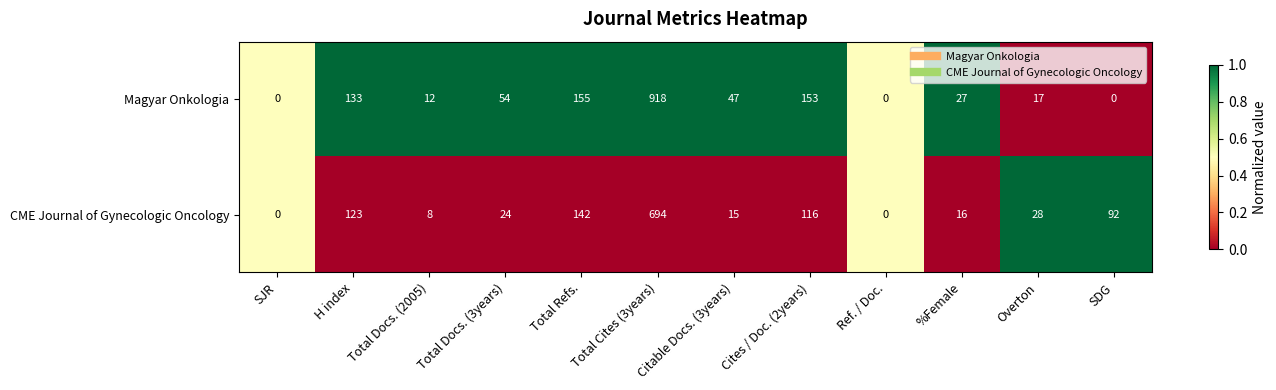

The CME Journal of Gynecologic Oncology series shows 36 at Total Docs. (3years). True or false?

False